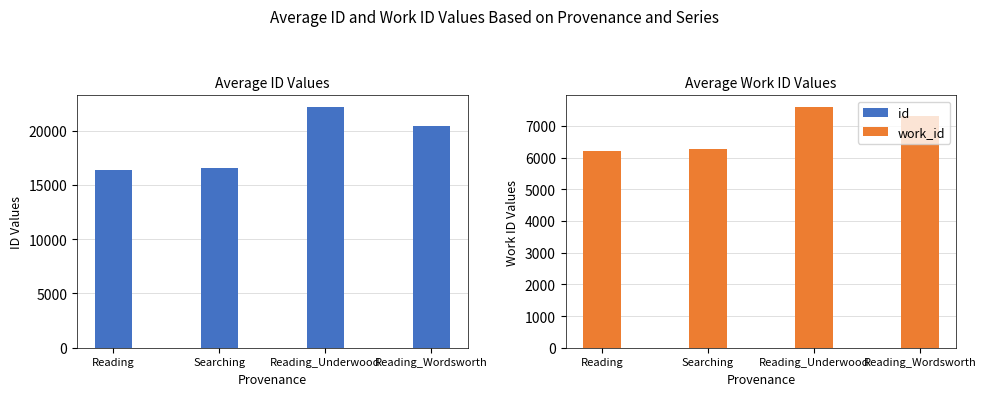

Rank the series at Reading_Underwood from lowest to highest value.

work_id, id